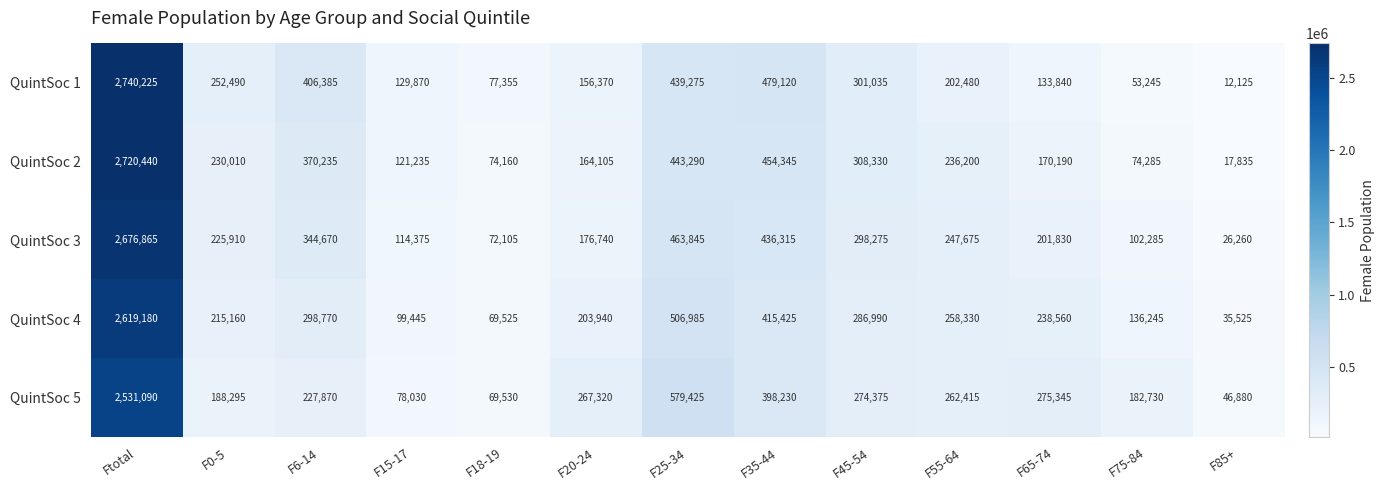

What is the sum of all QuintSoc 1 values?

5383815